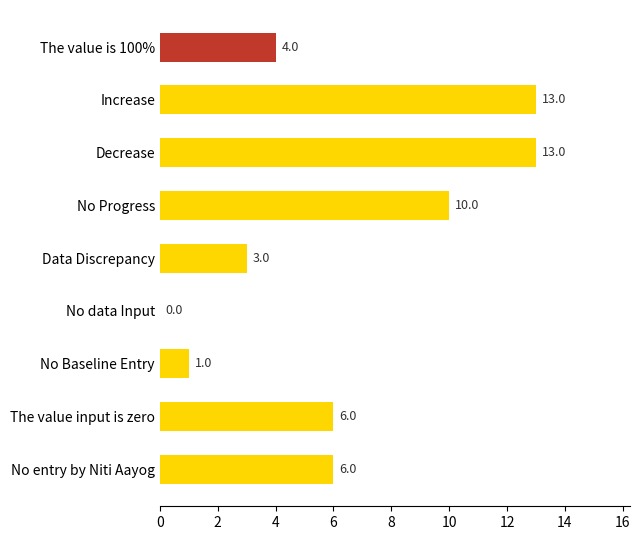

What is the sum of the values at Decrease and No entry by Niti Aayog?

19